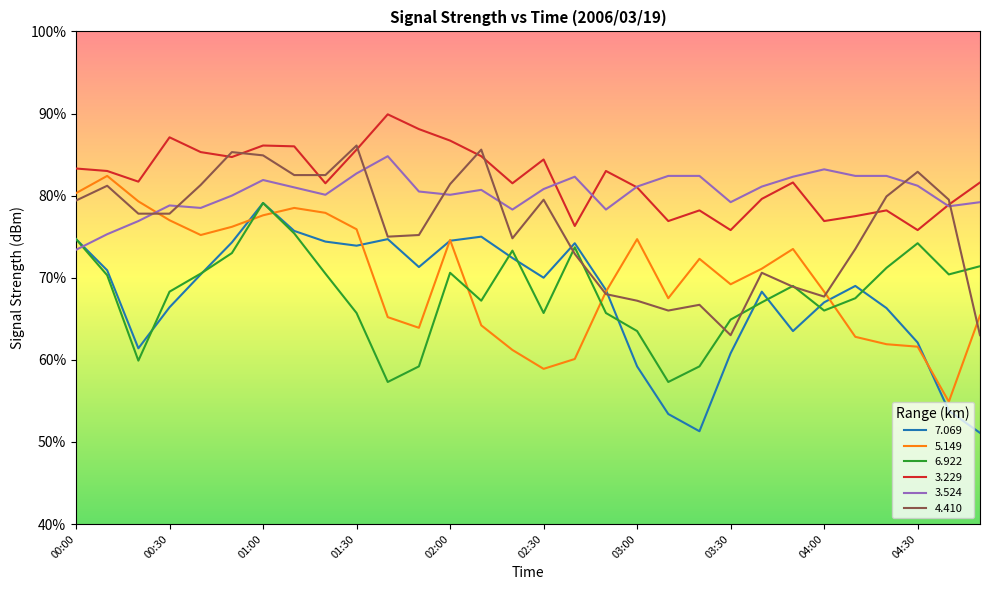

What is the maximum value for 5.149?

82.4